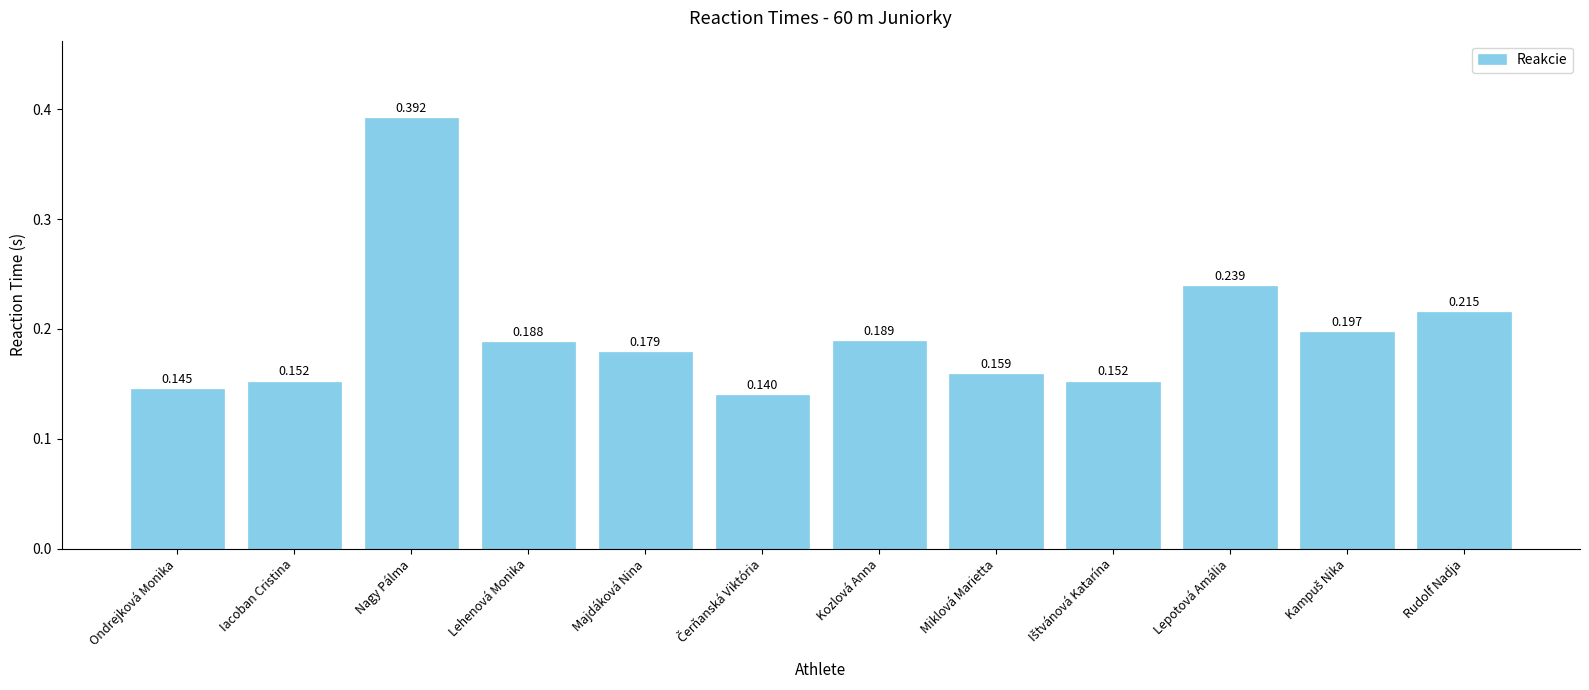

What is the label of the 5th bar from the left?

Majdáková Nina